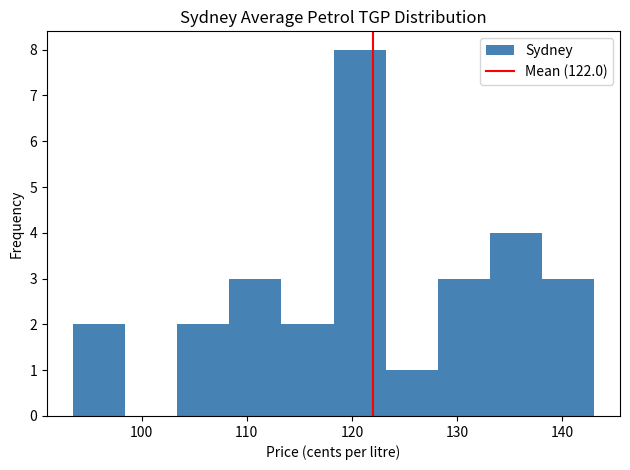

How tall is the bar that spans 103 to 108 on the x-axis? Neither the bar edges nor the heights are printed on the chart, so give them approximately, as read against the axes.

2